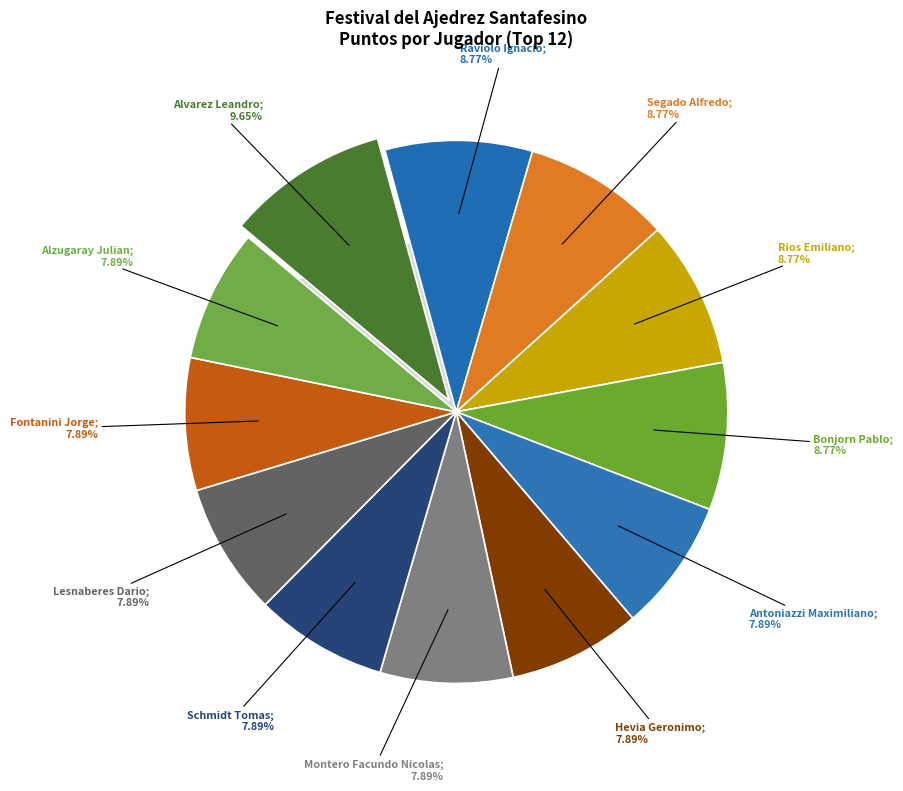

The Montero Facundo Nicolas slice represents 1% of the pie. True or false?

False